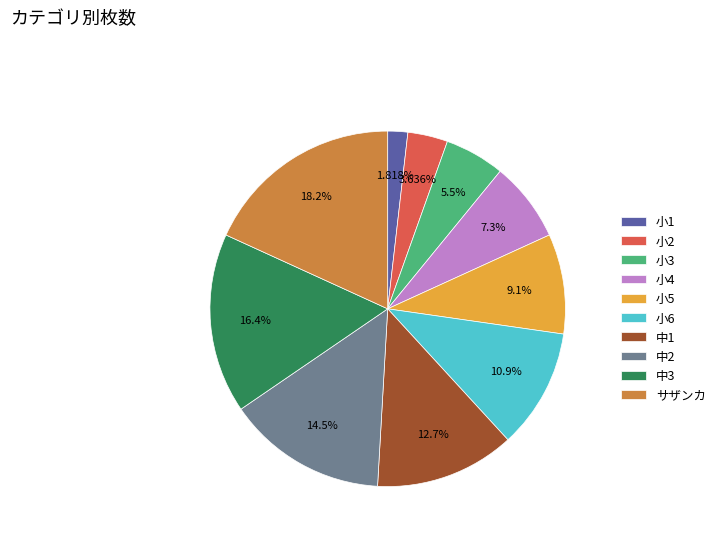

Which category has the smallest portion of the pie?

小1